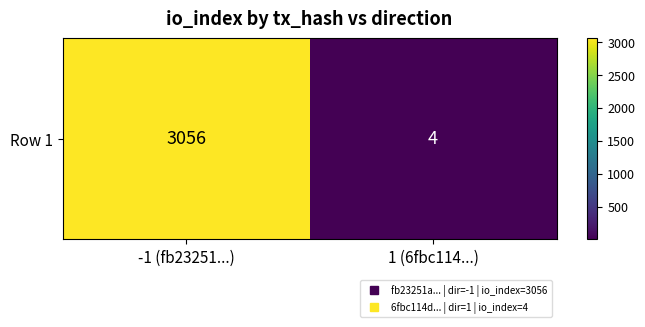

How many categories are shown in the chart?

2